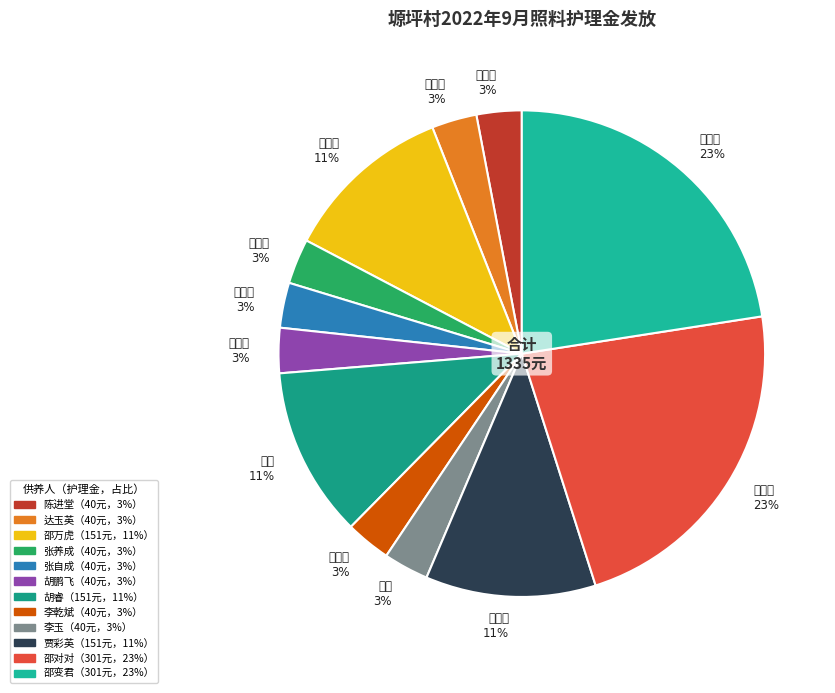

Approximately how many times larger is the value at 李乾斌 3% compared to 胡鹏飞 3%?

1.0